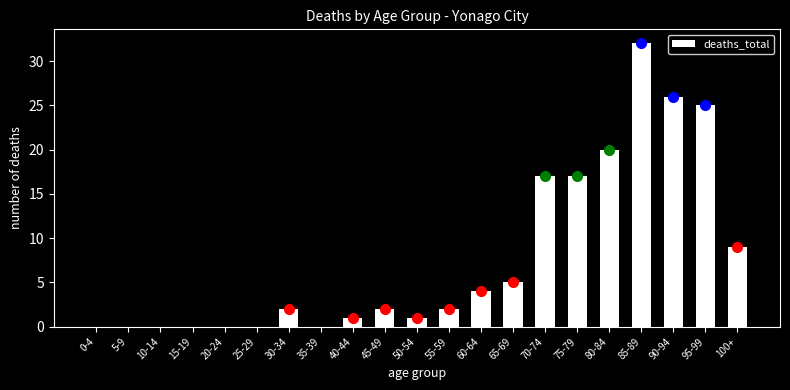

Reading left to right, extract all data points from this chart.

0-4=0	5-9=0	10-14=0	15-19=0	20-24=0	25-29=0	30-34=2	35-39=0	40-44=1	45-49=2	50-54=1	55-59=2	60-64=4	65-69=5	70-74=17	75-79=17	80-84=20	85-89=32	90-94=26	95-99=25	100+=9